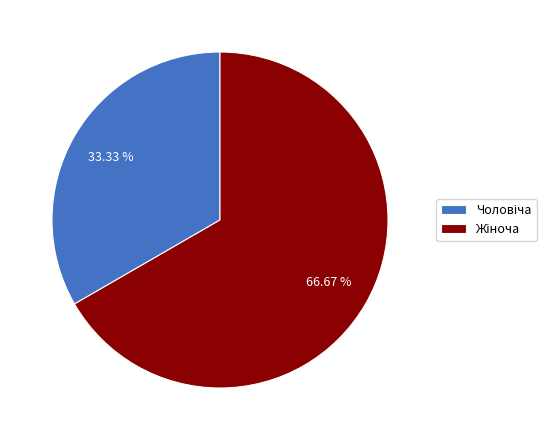

Is there any slice that represents more than half of the pie?

Yes